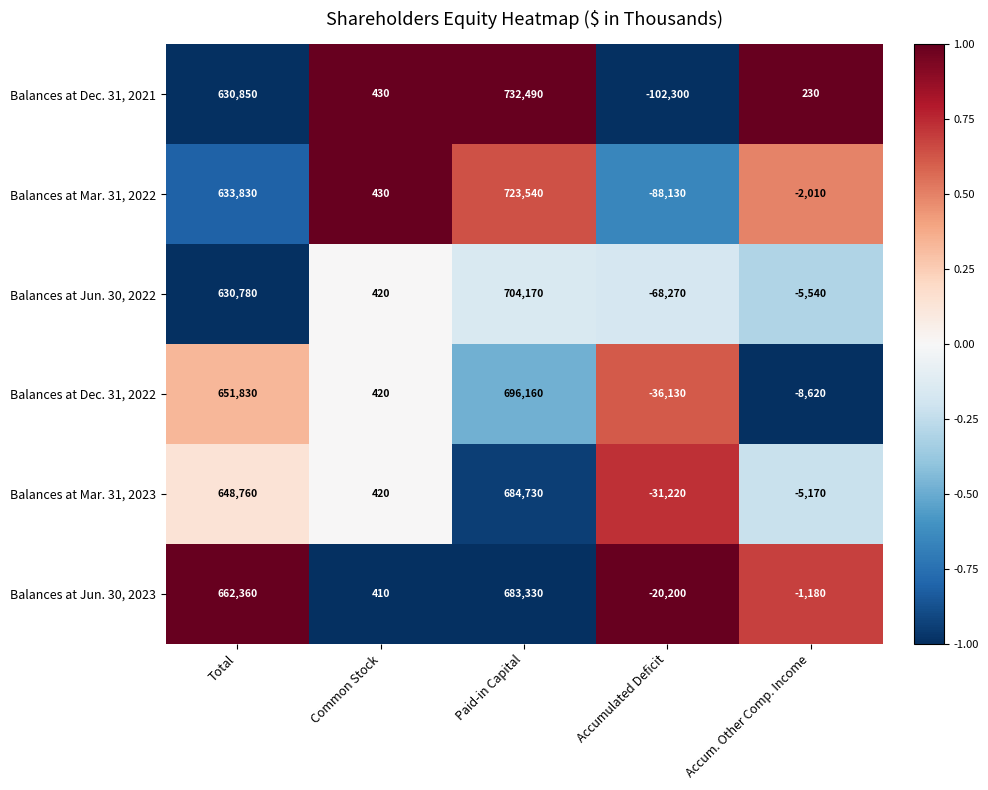

Is it true that Balances at Dec. 31, 2021 equals 630850 at Total?

True